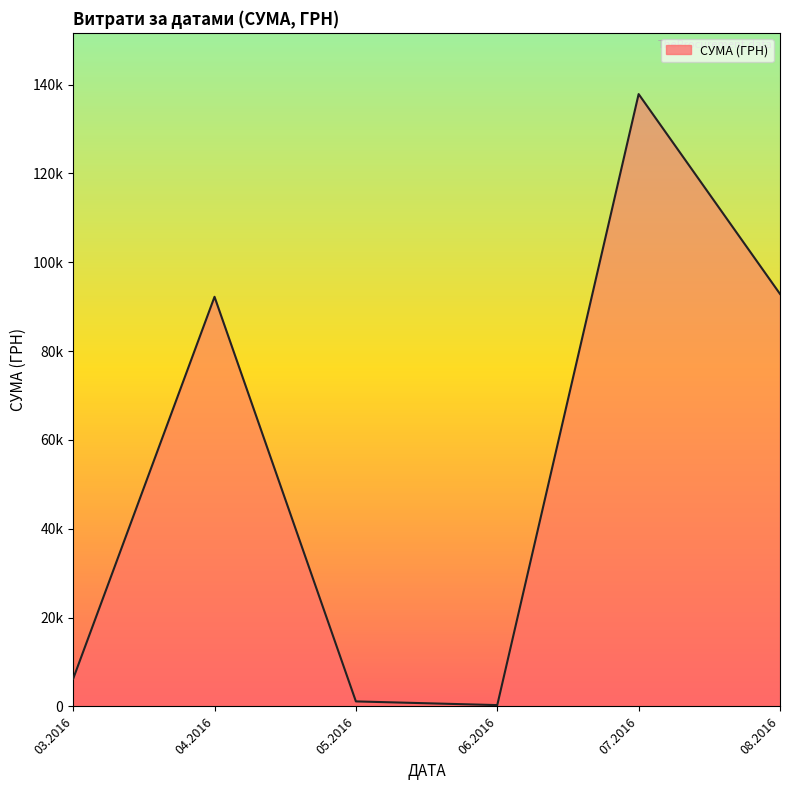

Is this an area chart (filled region under the line)?

Yes